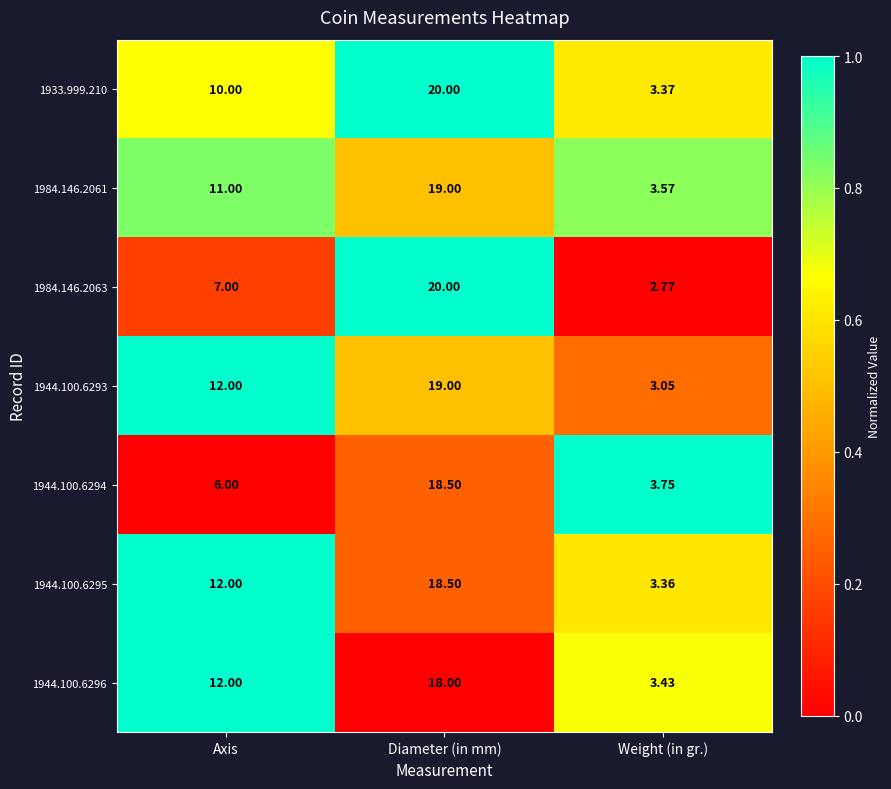

Where is 1933.999.210 nearest to the value 11?

Axis